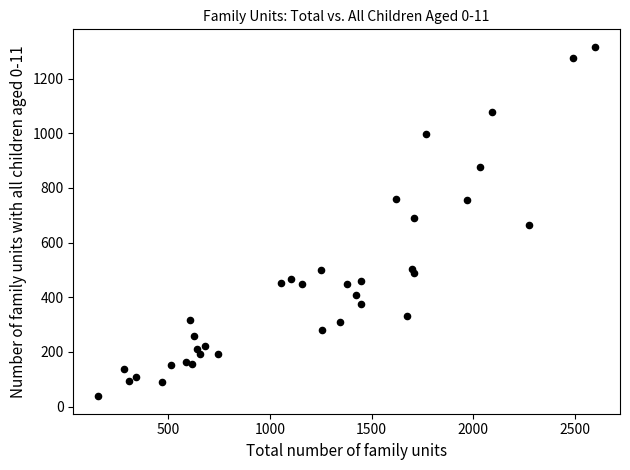

What is the range of X values (max minus min)?

2445